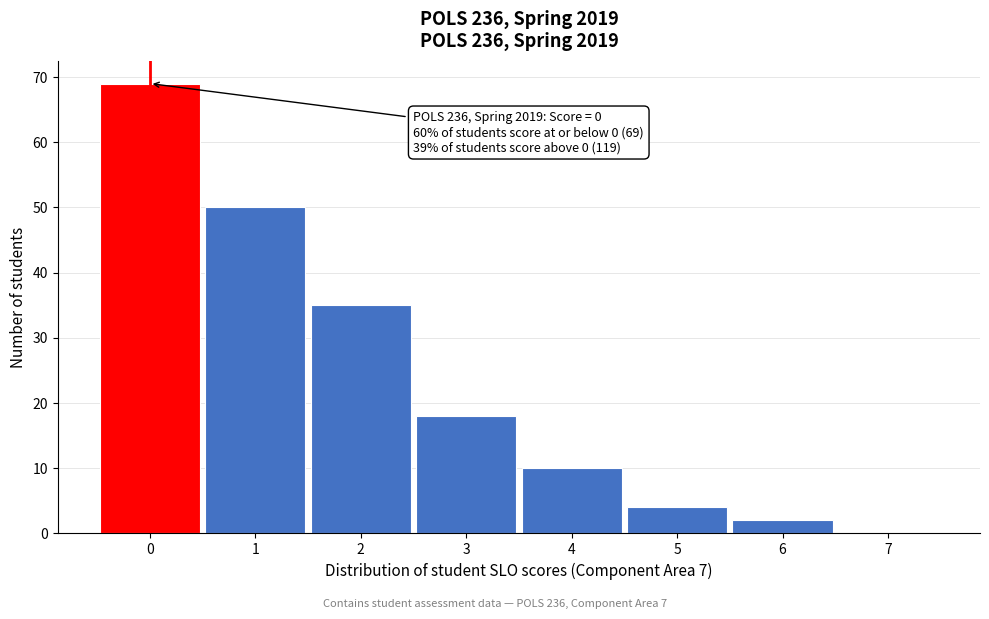

Over which range of the x-axis is the bar tallest?

-0.5 to 0.5